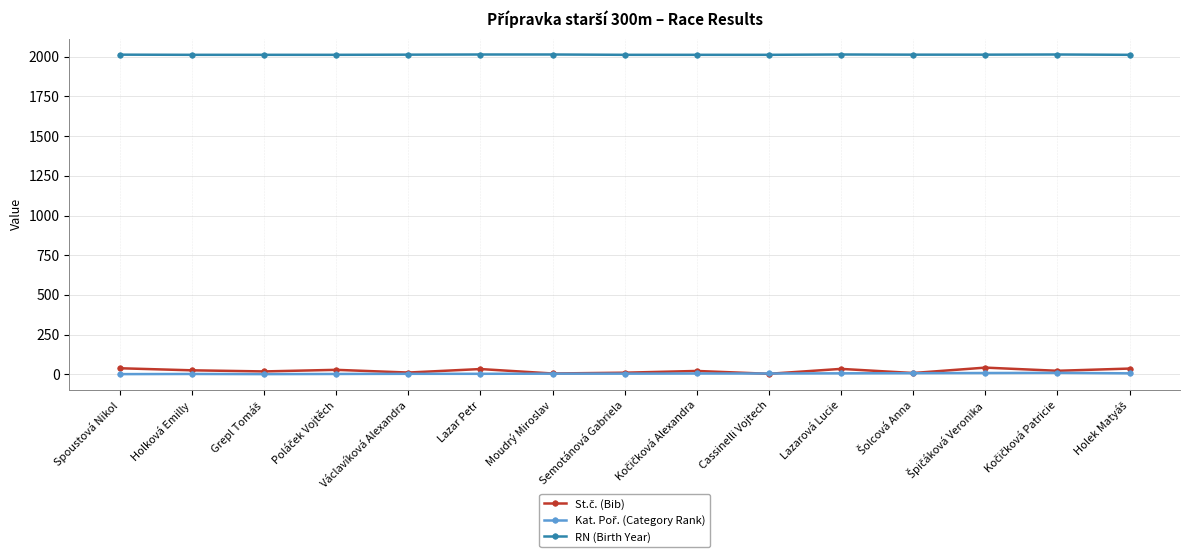

The value of RN (Birth Year) at Spoustová Nikol is 540. True or false?

False